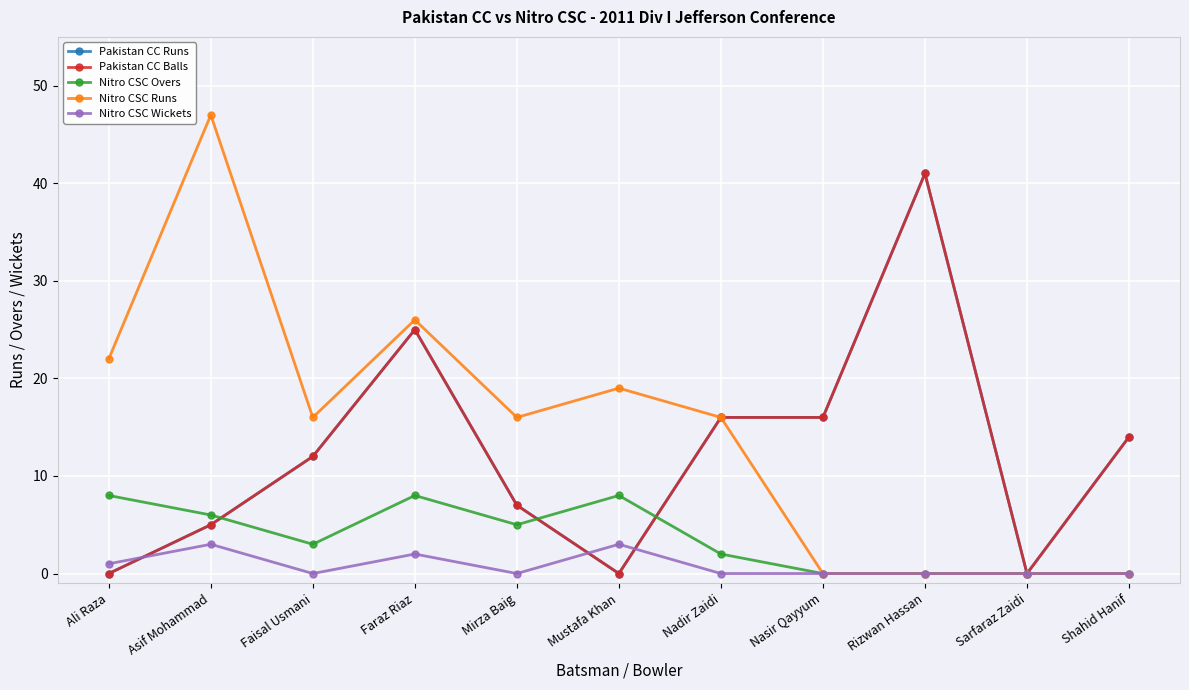

Count the Nitro CSC Wickets values in the range 0 to 2.

9